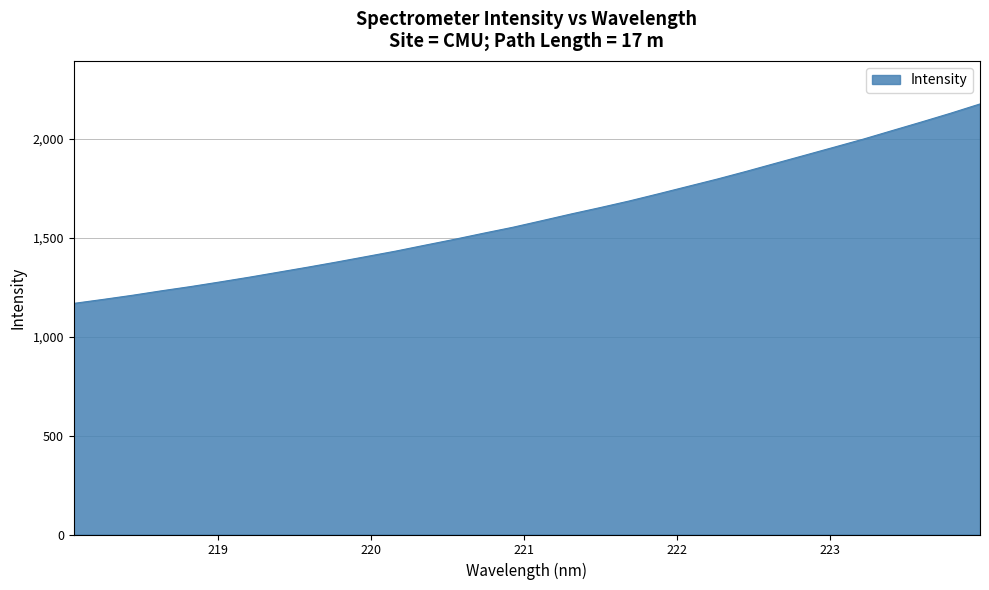

What is the greatest value displayed?

2177.8